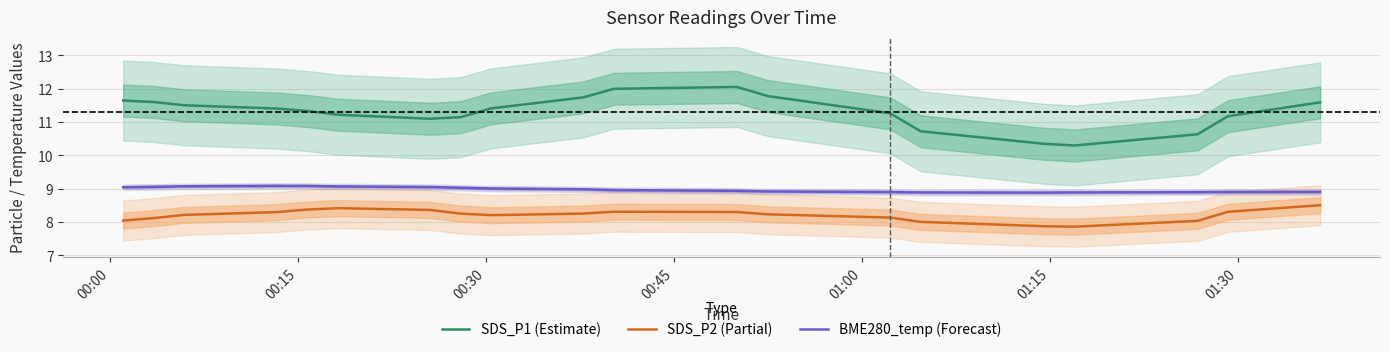

How many interior local valleys does the BME280_temp (Forecast) series have?

1